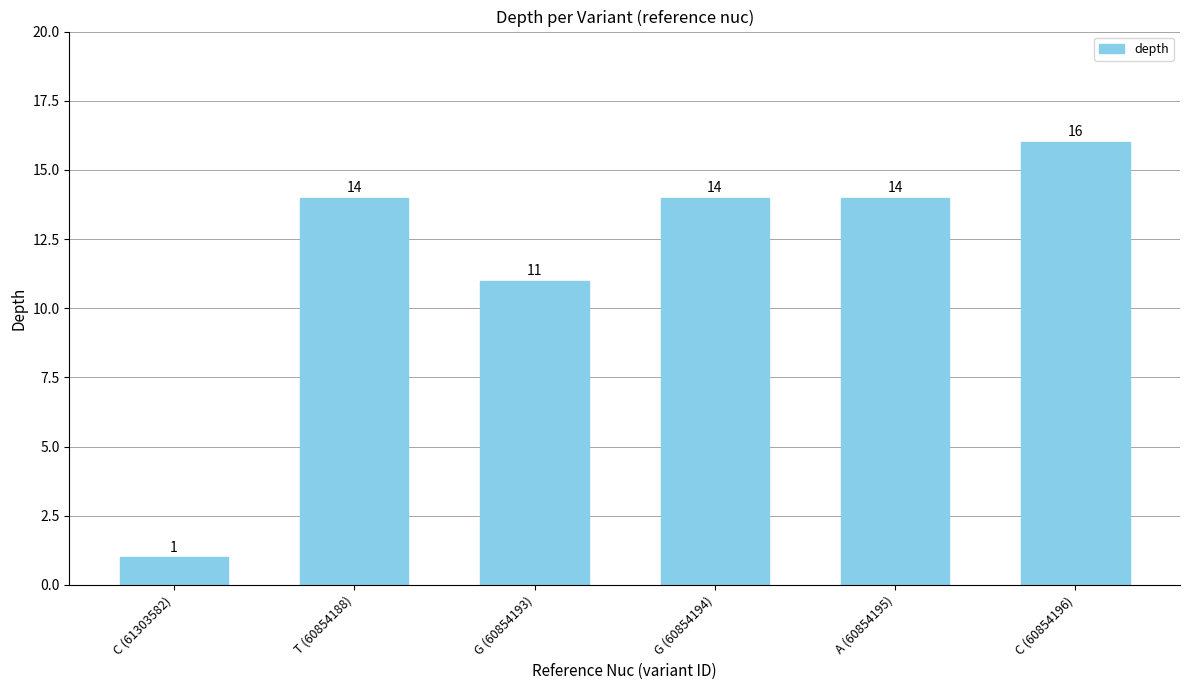

What is the change in value from T (60854188) to C (60854196)?

+2